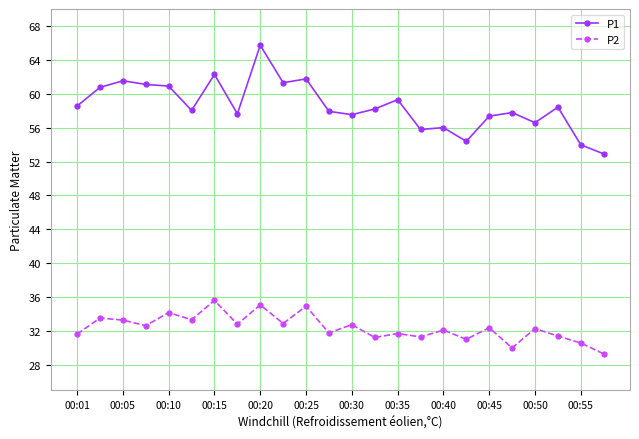

What is the value of the P2 point at the 22nd from the left?

31.4